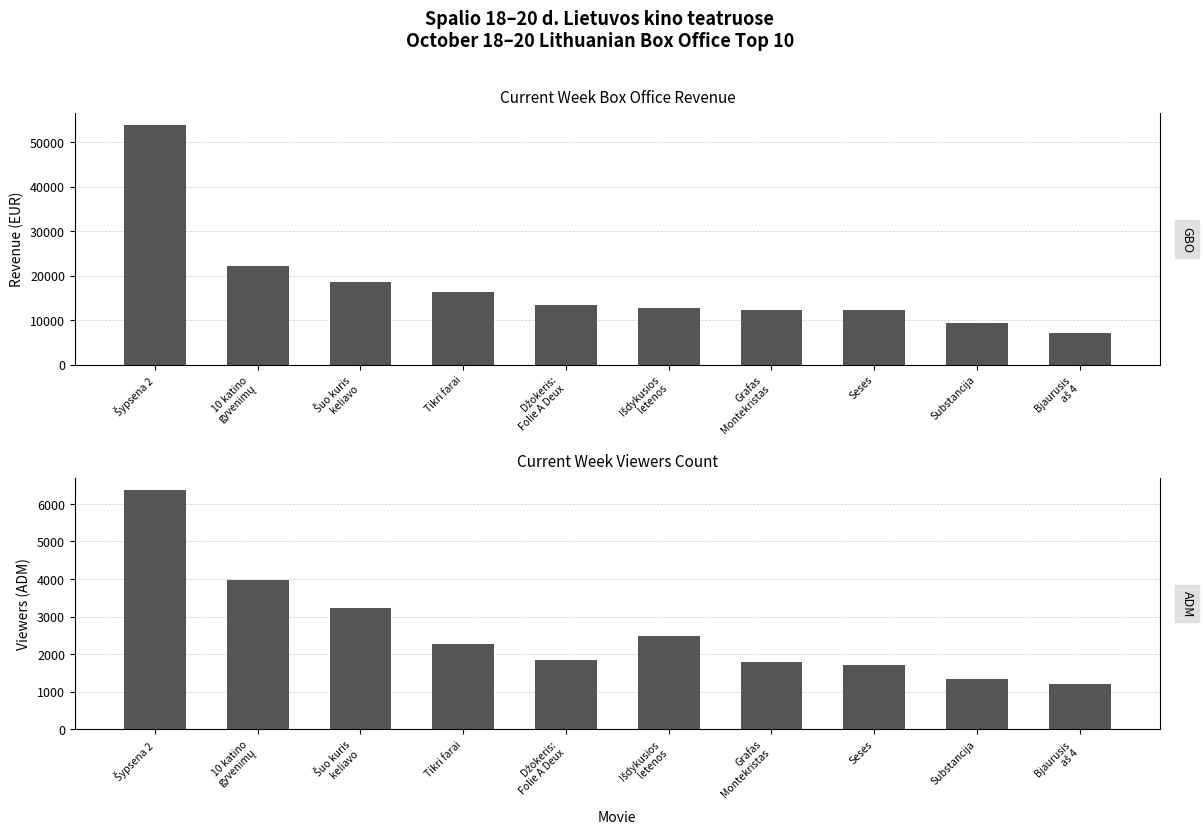

At how many categories does at least one series exceed 24982?

1